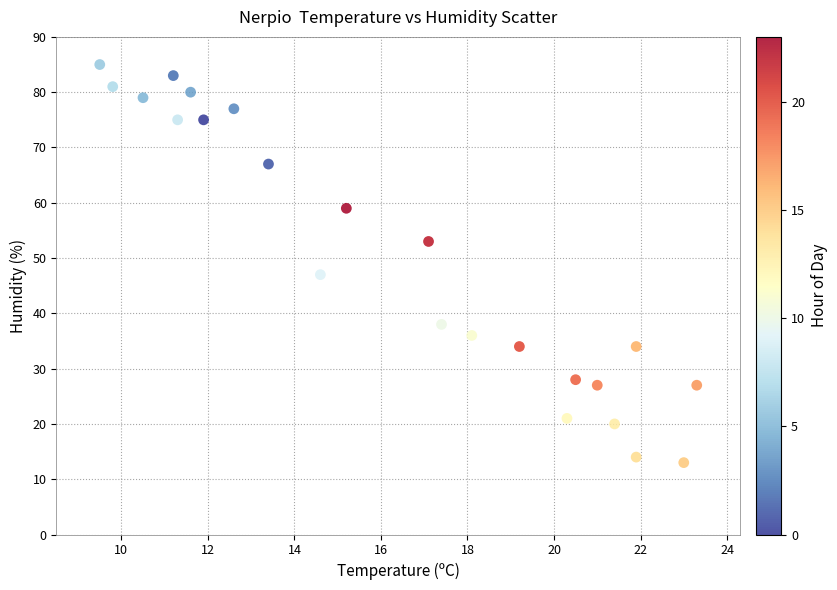

What is the range of Y values (max minus min)?

72